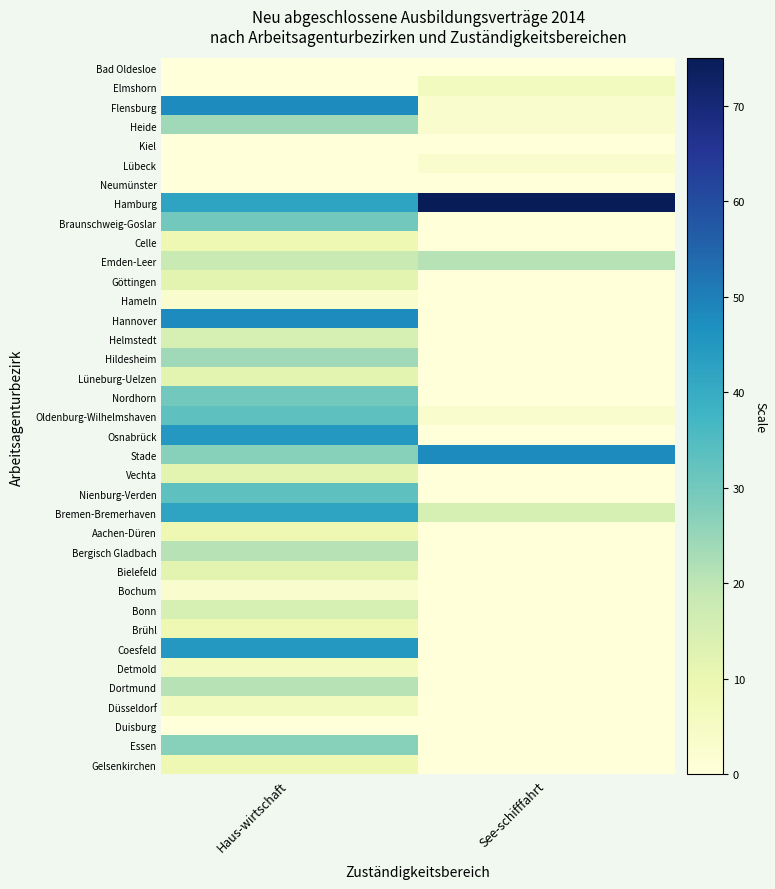

Count the number of data series in this chart.

37